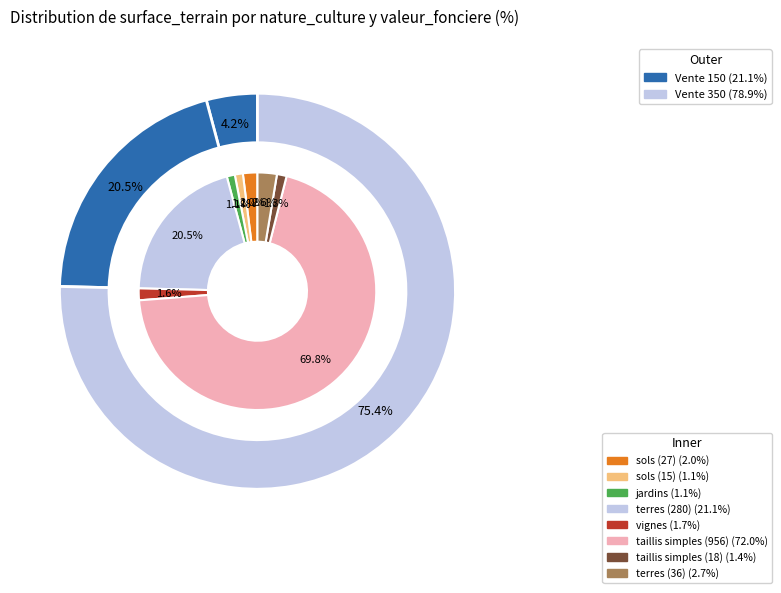

What is the smallest slice in the pie chart?

sols_15